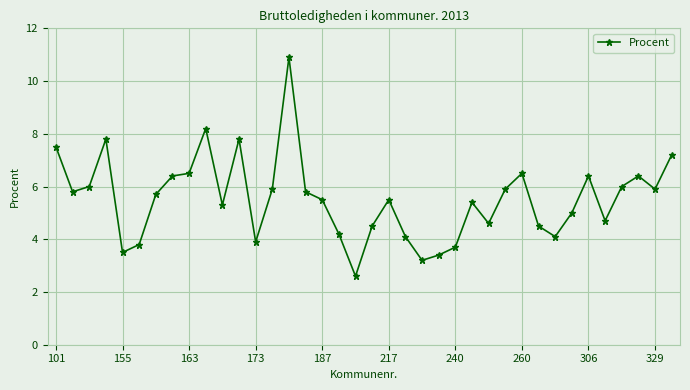

What is the smallest value displayed?

2.6